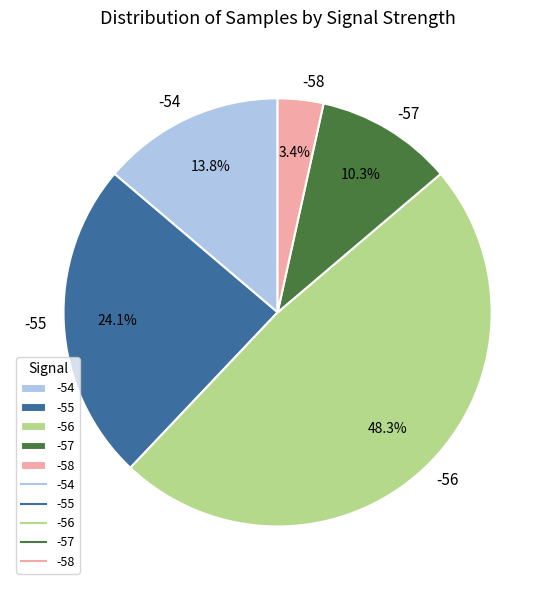

Between -56 and -54, which is larger?

-56